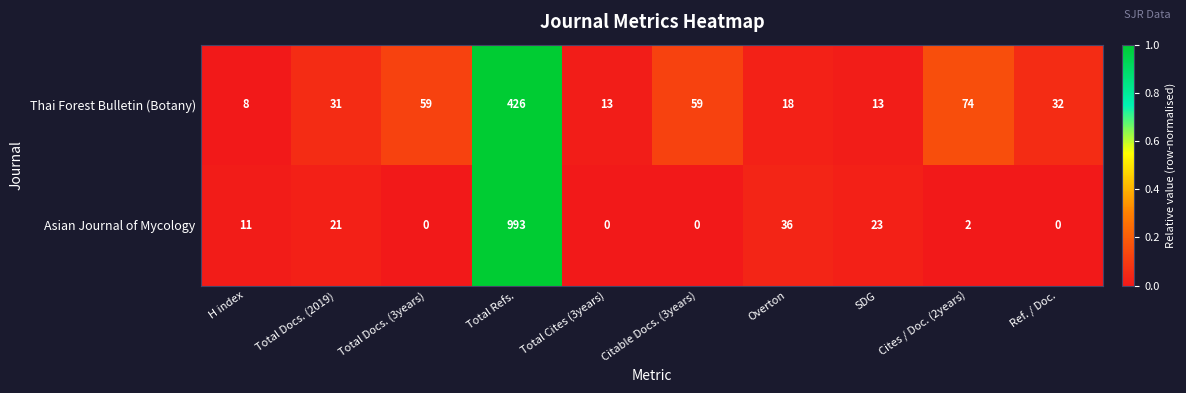

List the series in order of their peak value, highest first.

Asian Journal of Mycology, Thai Forest Bulletin (Botany)